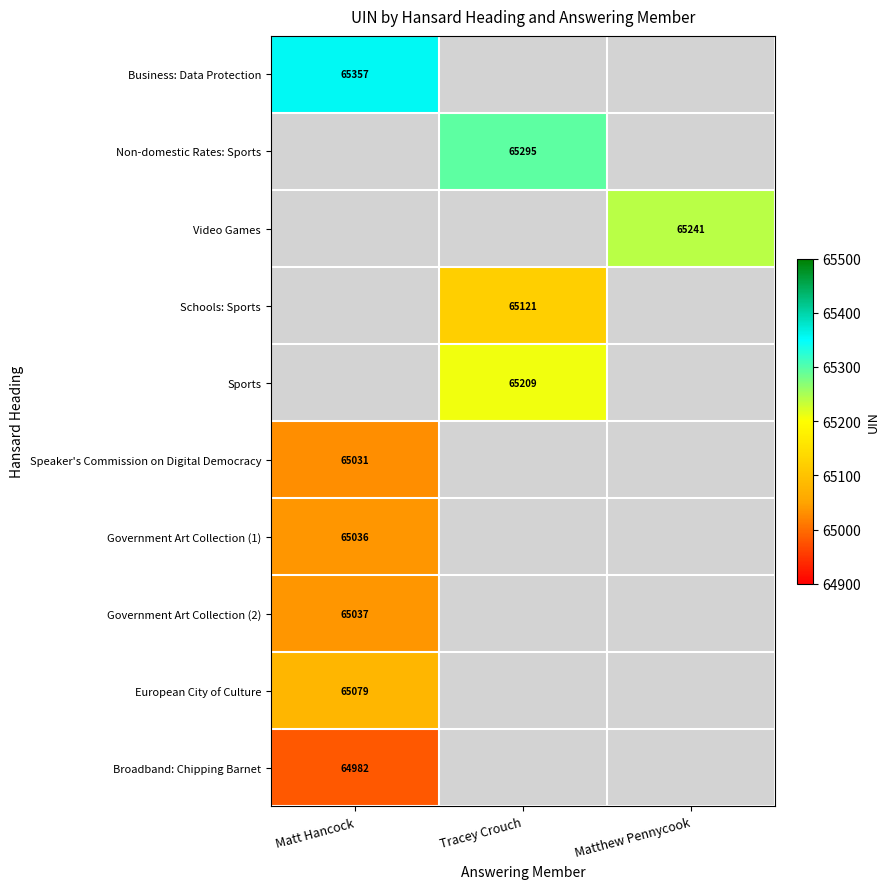

Which has a higher value, Tracey Crouch or Matthew Pennycook?

Matthew Pennycook